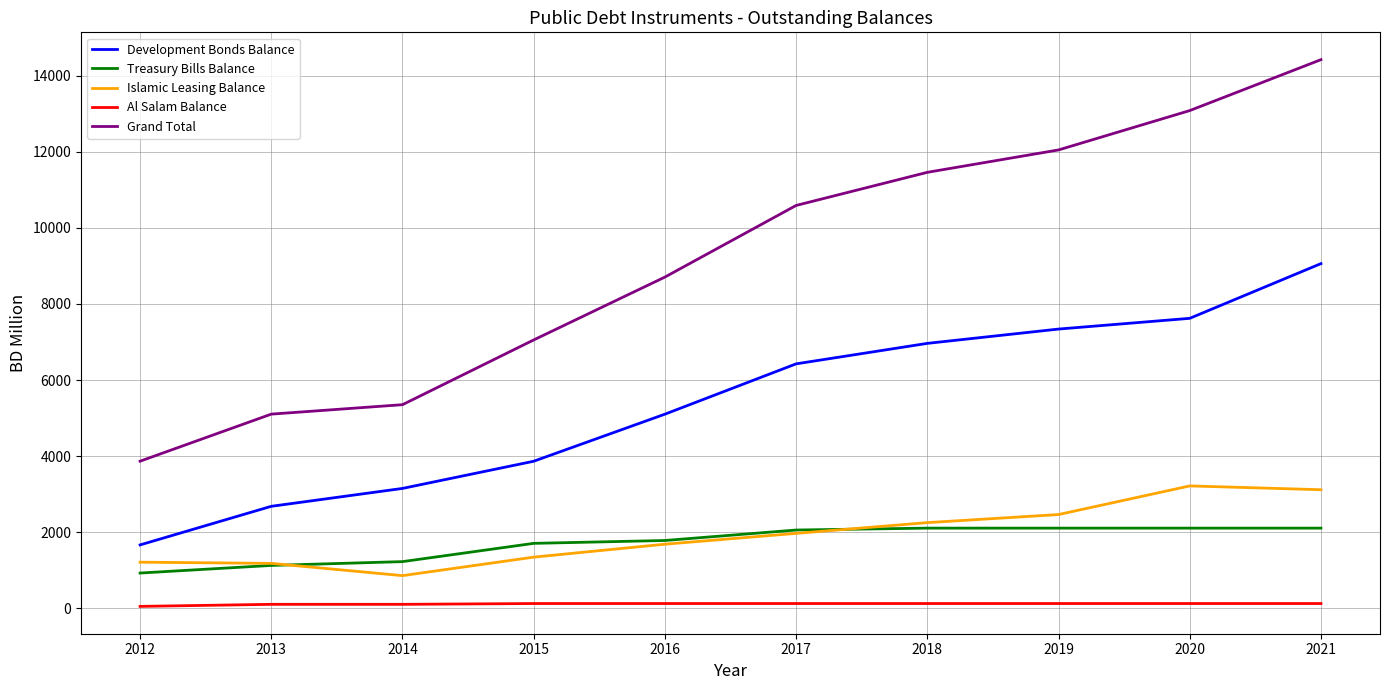

Which series changed the most between 2014 and 2017?

Grand Total